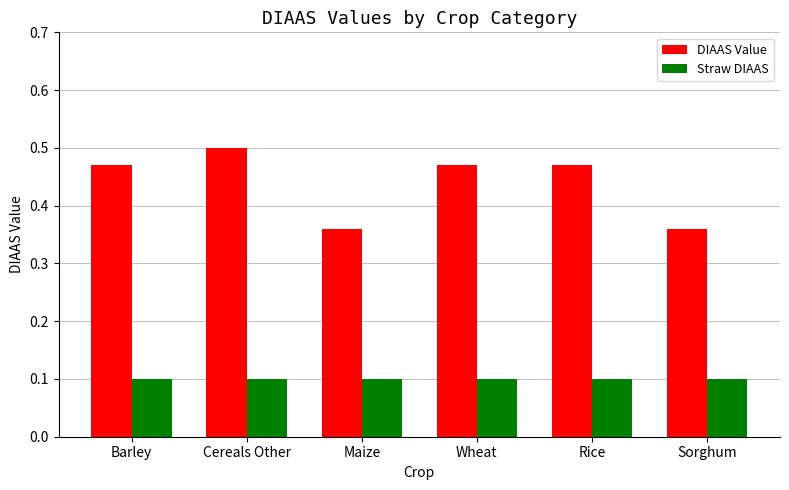

Which series has the largest range (max minus min)?

DIAAS Value